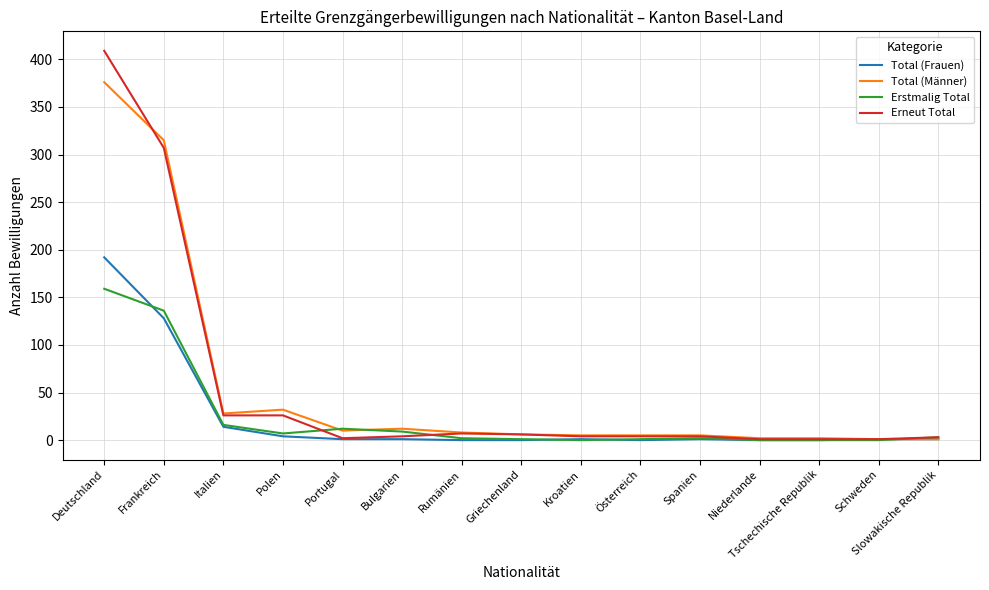

The value of Total (Männer) at Frankreich is 315. True or false?

True